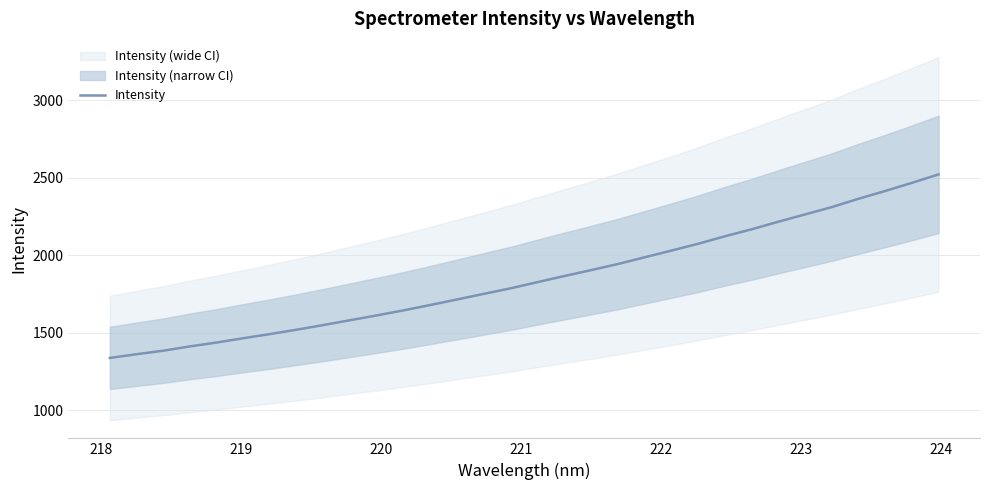

What is the smallest value displayed?

1338.0